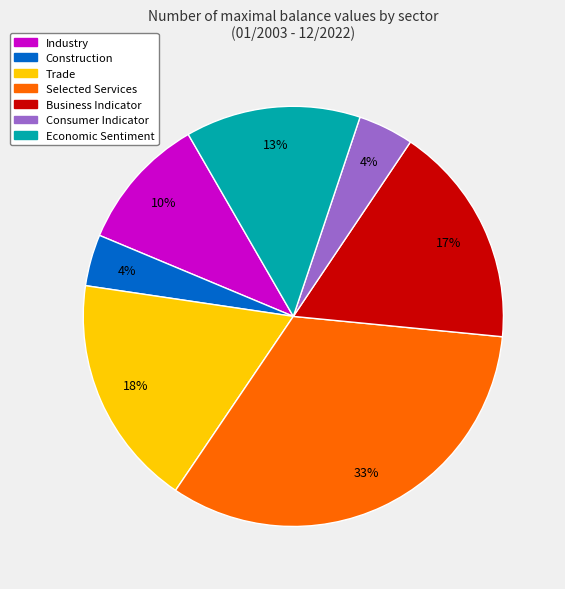

Does Trade represent more than half of the total?

No